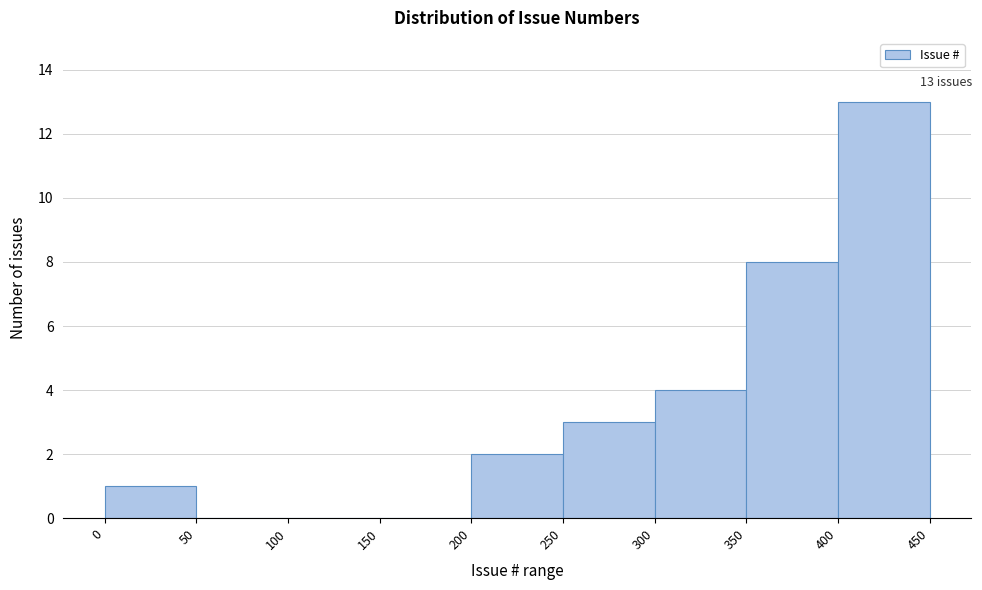

Which range on the x-axis has the tallest bar?

400 to 450